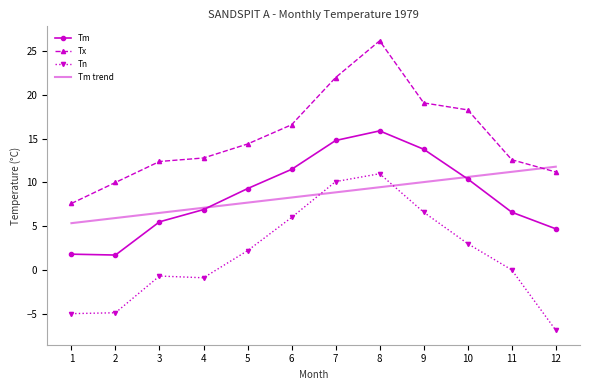

What are all the series names shown in the legend?

Tm, Tx, Tn, Tm trend